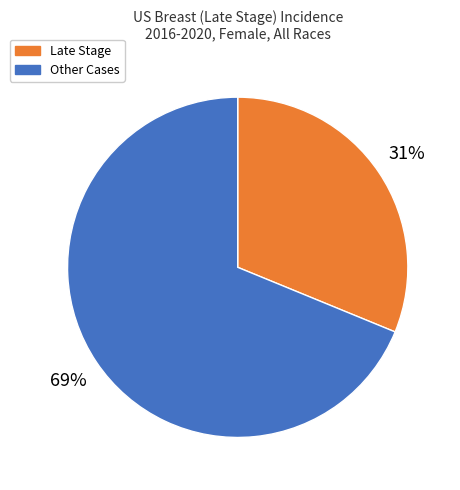

Is there any slice that represents more than half of the pie?

Yes